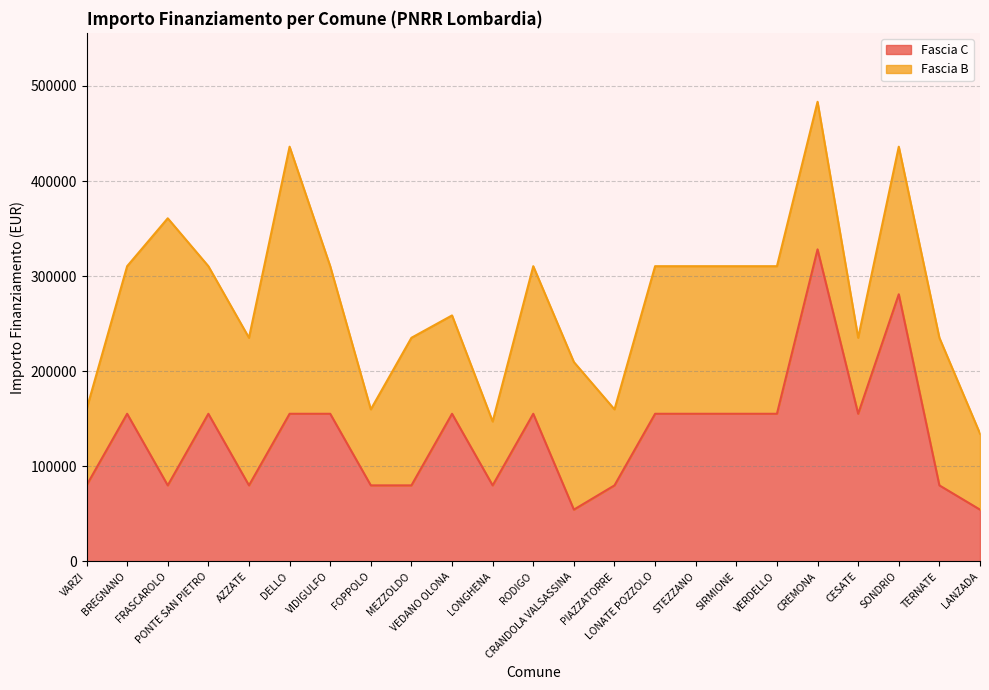

At which category does the data reach its first local peak?

BREGNANO